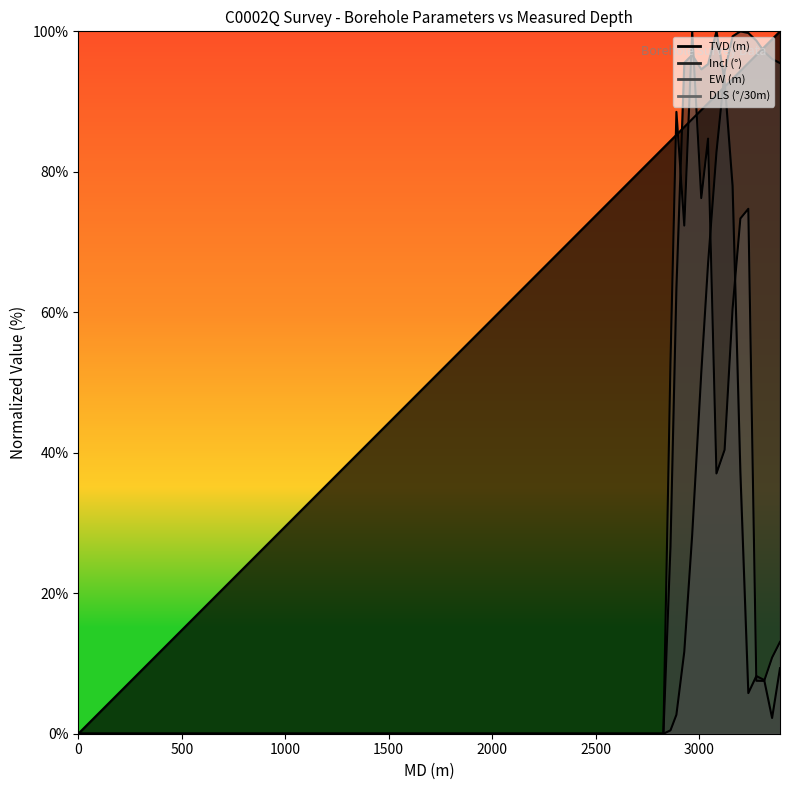

How many intersections are there between TVD (m) and Incl (°)?

2